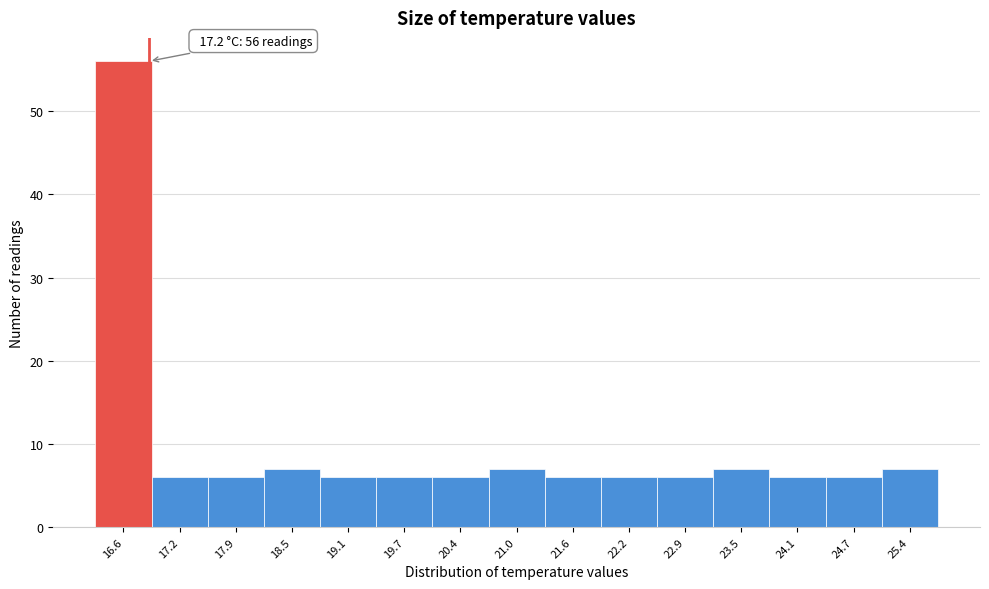

Reading left to right, transcribe all the data shown in this chart.

56	6	6	7	6	6	6	7	6	6	6	7	6	6	7